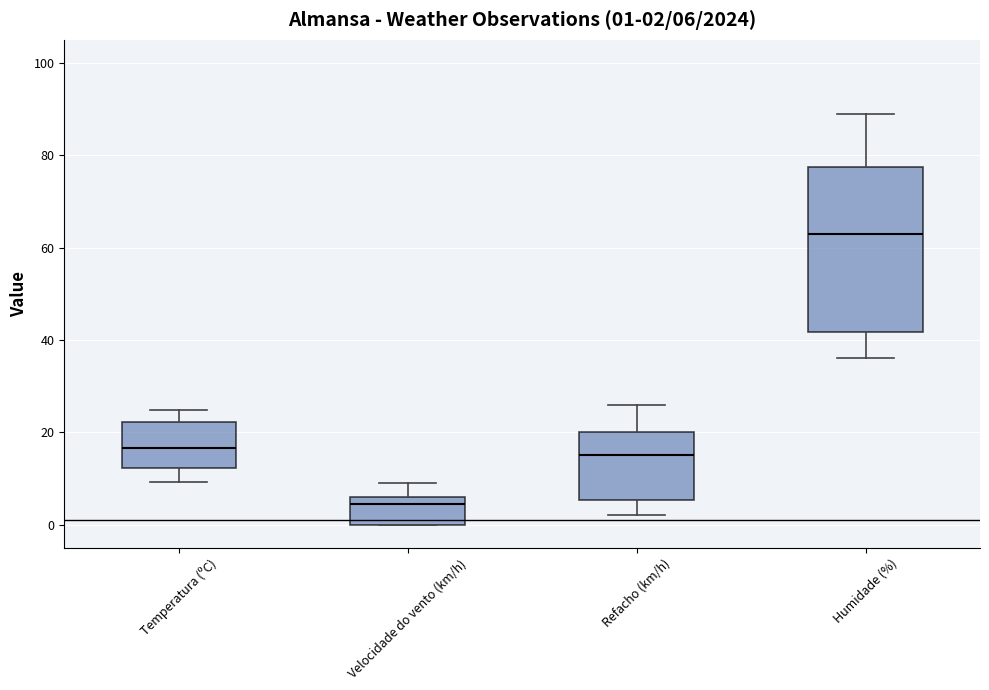

Which box is the tallest, from its lower edge to its upper edge?

Humidade (%)